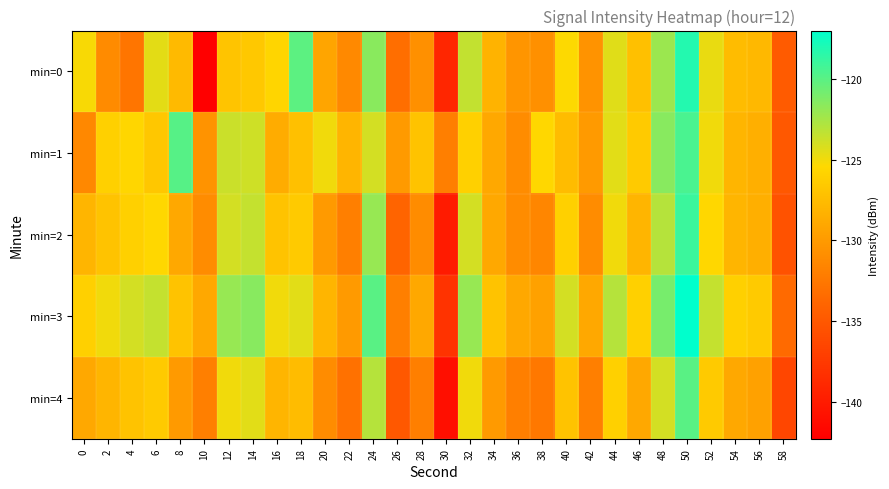

Which series changed the most between 28 and 40?

min=0